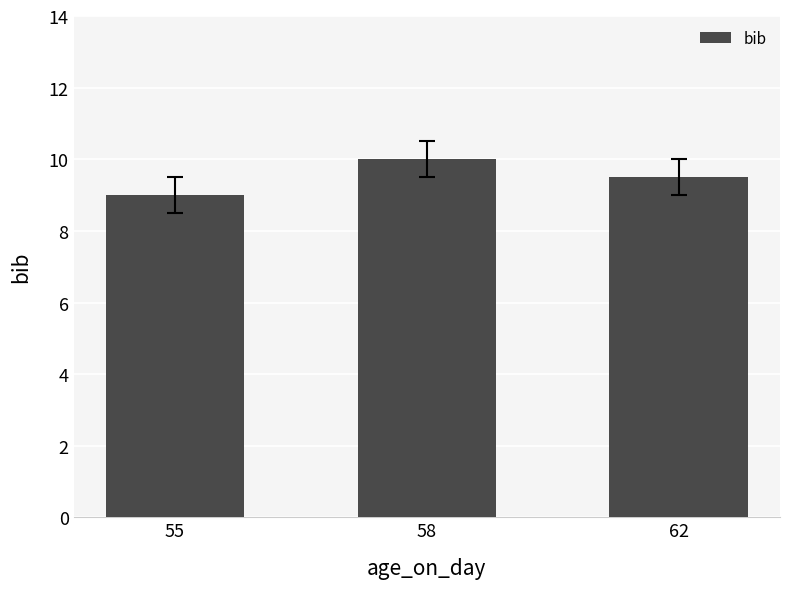

How many bars are there in total?

3